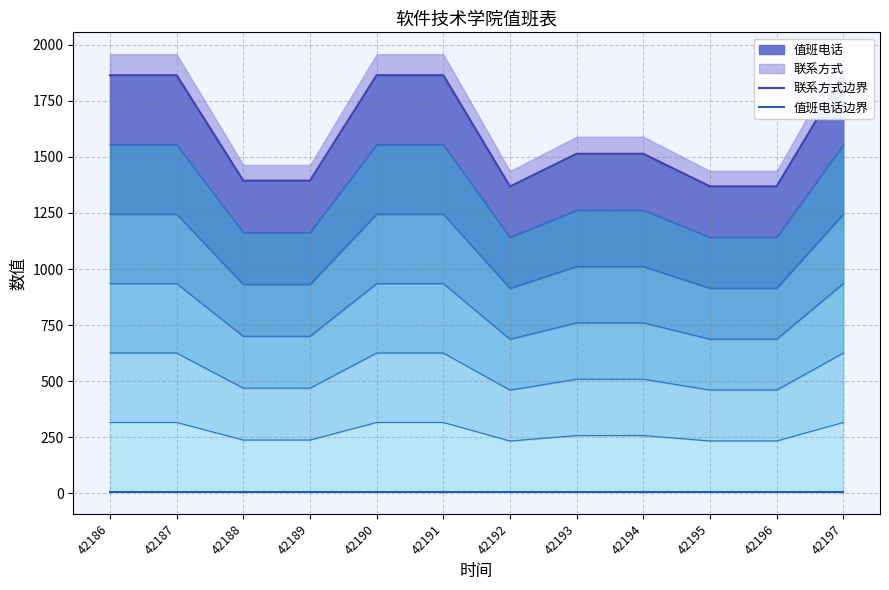

Which series has the largest range (max minus min)?

联系方式边界